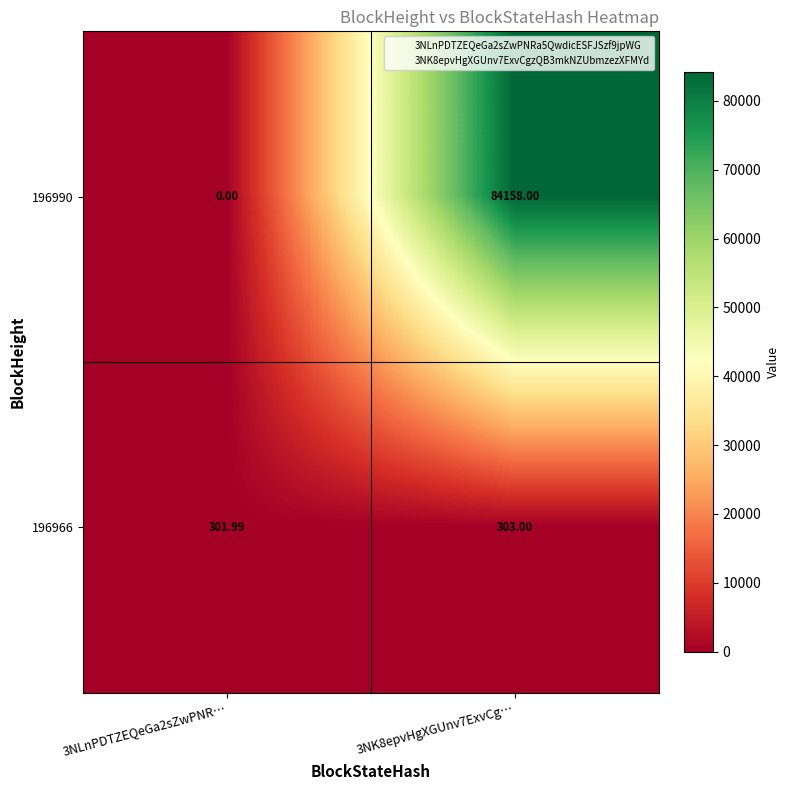

Is the value of 196990 at 3NLnPDTZEQeGa2sZwPNR… greater than the value of 196966 at 3NK8epvHgXGUnv7ExvCg…?

No